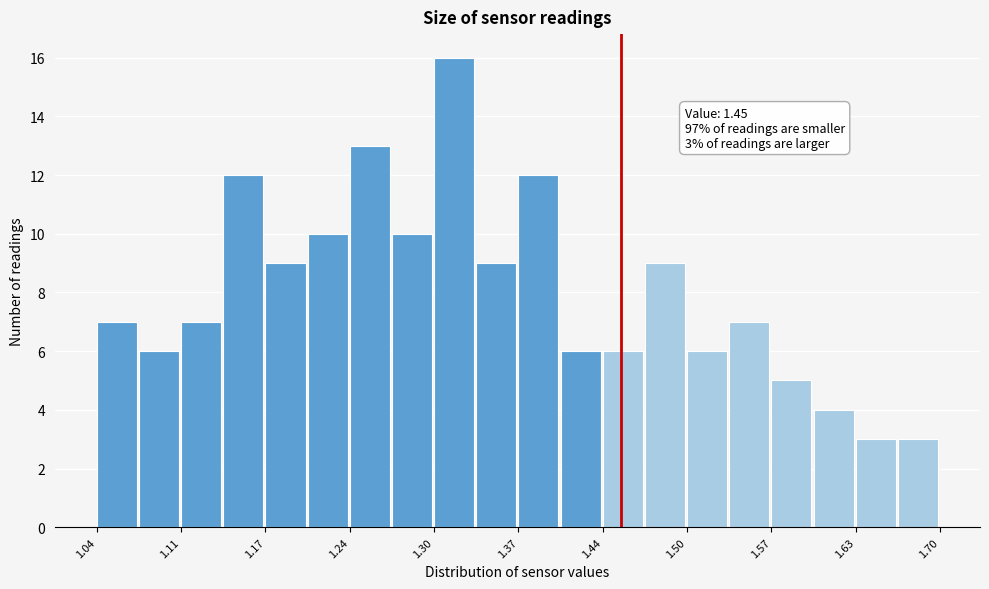

Around what value on the x-axis is the tallest bar? Give the approximate position of its centre, as read against the axis.

1.32